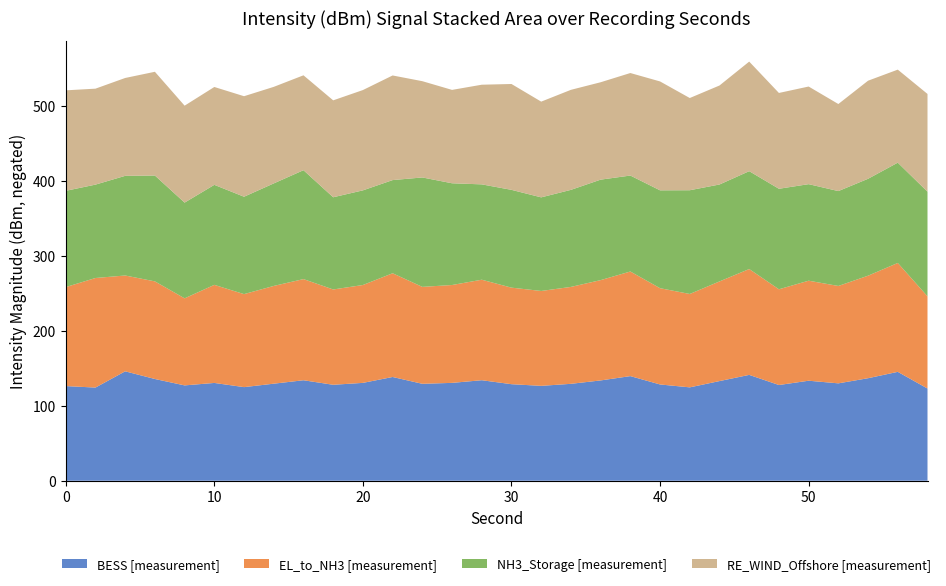

What is the total value across all series at 0?

521.1